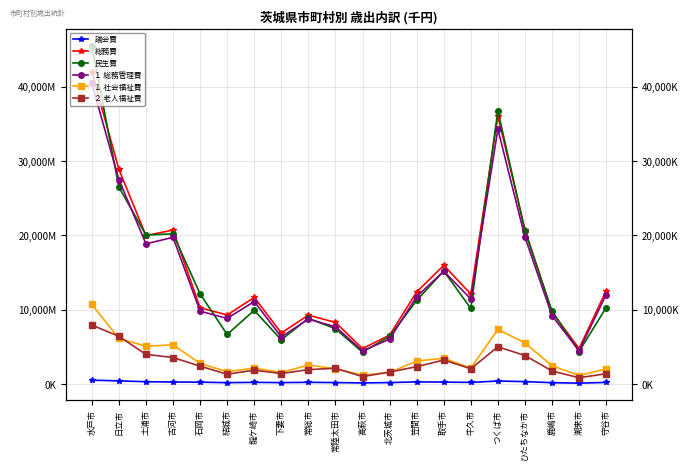

Reading left to right, extract all data points from this chart.

議会費: 水戸市=525183	日立市=430613	土浦市=316282	古河市=277388	石岡市=256648	結城市=189036	龍ケ崎市=231214	下妻市=195411	常総市=237479	常陸太田市=199819	高萩市=154399	北茨城市=200801	笠間市=294198	取手市=264646	牛久市=222859	つくば市=411578	ひたちなか市=331351	鹿嶋市=185564	潮来市=123182	守谷市=222113
総務費: 水戸市=42017952	日立市=28903492	土浦市=19976014	古河市=20725675	石岡市=10261078	結城市=9297164	龍ケ崎市=11657986	下妻市=6873226	常総市=9280328	常陸太田市=8294574	高萩市=4779248	北茨城市=6581288	笠間市=12385612	取手市=15976114	牛久市=12104608	つくば市=36075771	ひたちなか市=20786081	鹿嶋市=9710024	潮来市=4766430	守谷市=12575078
民生費: 水戸市=45521942	日立市=26504077	土浦市=20053840	古河市=20211028	石岡市=12138855	結城市=6675572	龍ケ崎市=9920127	下妻市=5943523	常総市=8860463	常陸太田市=7437092	高萩市=4296400	北茨城市=6411903	笠間市=11250012	取手市=15214529	牛久市=10179762	つくば市=36778557	ひたちなか市=20588329	鹿嶋市=9789870	潮来市=4370590	守谷市=10296758
１ 総務管理費: 水戸市=40449523	日立市=27520593	土浦市=18867854	古河市=19741012	石岡市=9810507	結城市=8831123	龍ケ崎市=11109117	下妻市=6341912	常総市=8730785	常陸太田市=7711126	高萩市=4472477	北茨城市=6043753	笠間市=11765709	取手市=15179078	牛久市=11462170	つくば市=34285504	ひたちなか市=19770544	鹿嶋市=9188487	潮来市=4499368	守谷市=12033322
１ 社会福祉費: 水戸市=10731959	日立市=6139129	土浦市=5090295	古河市=5281175	石岡市=2772692	結城市=1665725	龍ケ崎市=2151522	下妻市=1553693	常総市=2566523	常陸太田市=2051769	高萩市=1194176	北茨城市=1559799	笠間市=3095564	取手市=3476320	牛久市=2149317	つくば市=7351757	ひたちなか市=5539893	鹿嶋市=2455464	潮来市=1150762	守谷市=2038803
２ 老人福祉費: 水戸市=7942025	日立市=6425099	土浦市=3992761	古河市=3574322	石岡市=2409396	結城市=1322030	龍ケ崎市=1870769	下妻市=1411817	常総市=1945201	常陸太田市=2129570	高萩市=1010651	北茨城市=1614652	笠間市=2341675	取手市=3235777	牛久市=2058307	つくば市=5014203	ひたちなか市=3843403	鹿嶋市=1760017	潮来市=853443	守谷市=1392032